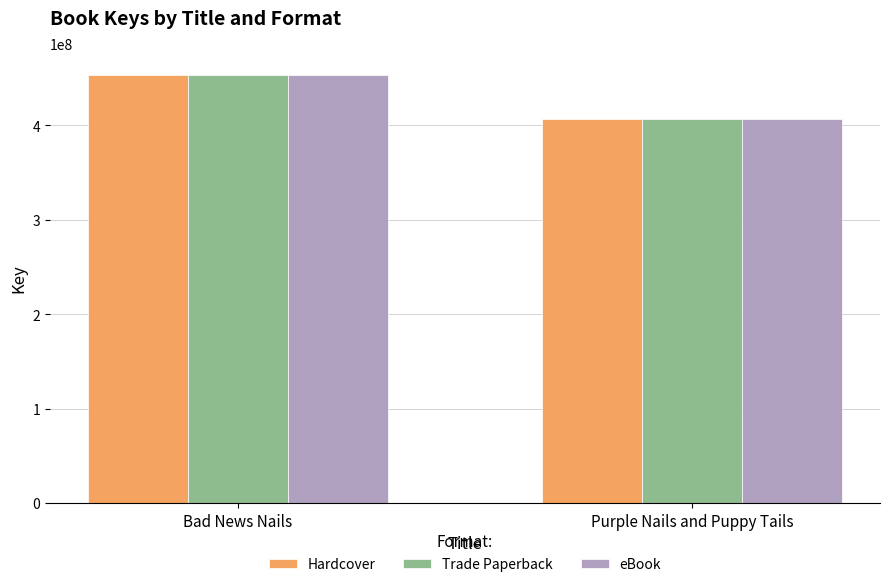

How many series are shown in this chart?

3